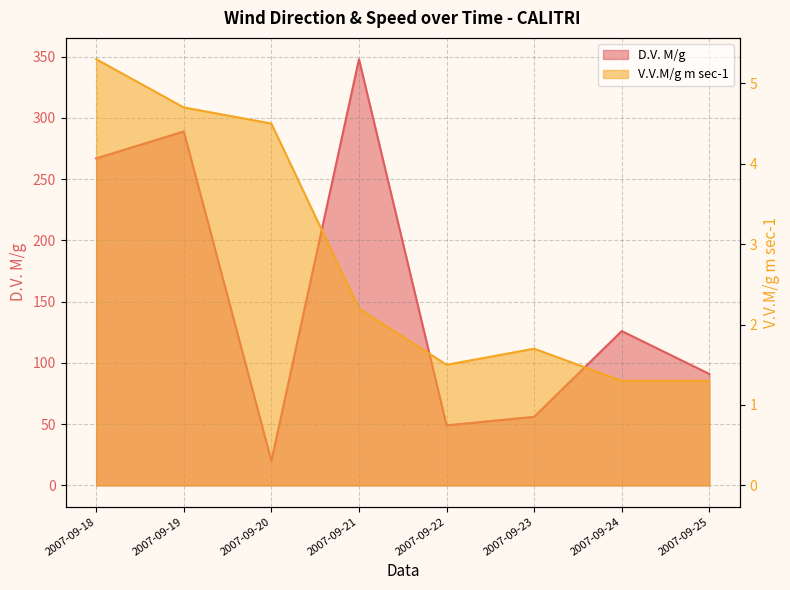

Reading right to left, list all the values displayed in this chart.

D.V. M/g: 2007-09-25=91.0	2007-09-24=126.0	2007-09-23=56.0	2007-09-22=49.0	2007-09-21=348.0	2007-09-20=20.0	2007-09-19=289.0	2007-09-18=267.0
V.V.M/g m sec-1: 2007-09-25=1.3	2007-09-24=1.3	2007-09-23=1.7	2007-09-22=1.5	2007-09-21=2.2	2007-09-20=4.5	2007-09-19=4.7	2007-09-18=5.3